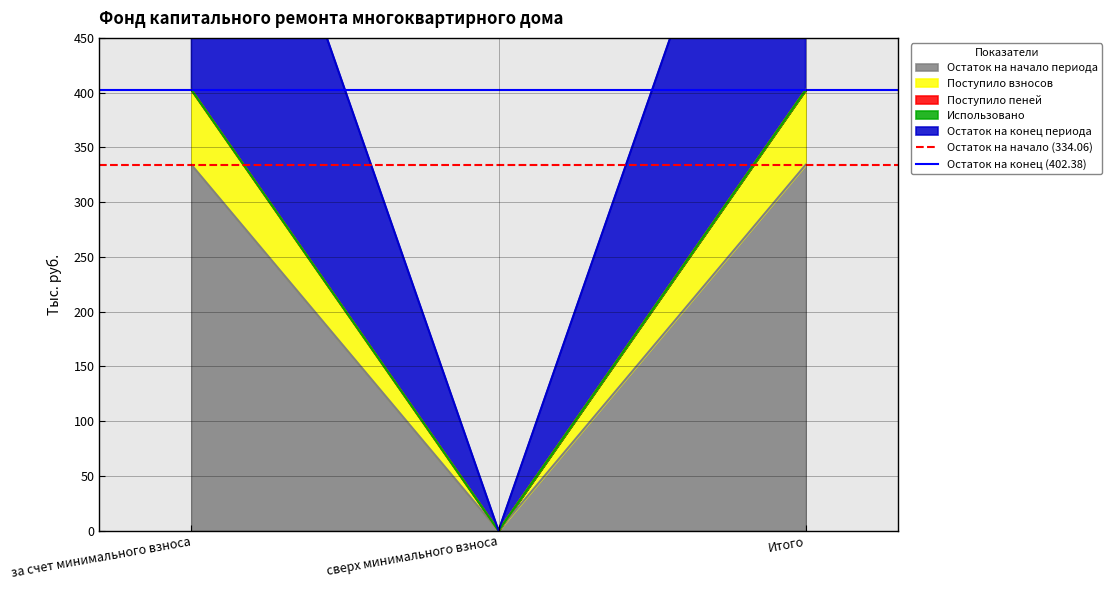

Which series has the largest total across all categories?

Остаток на конец (402.38)